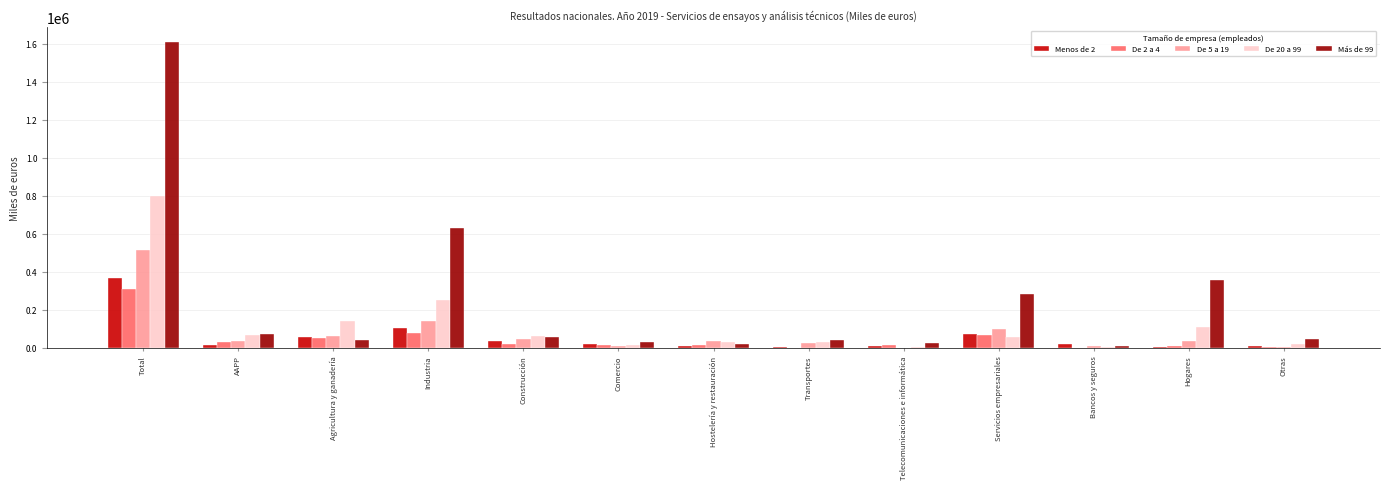

What is the total value across all series at Industria?

1208334